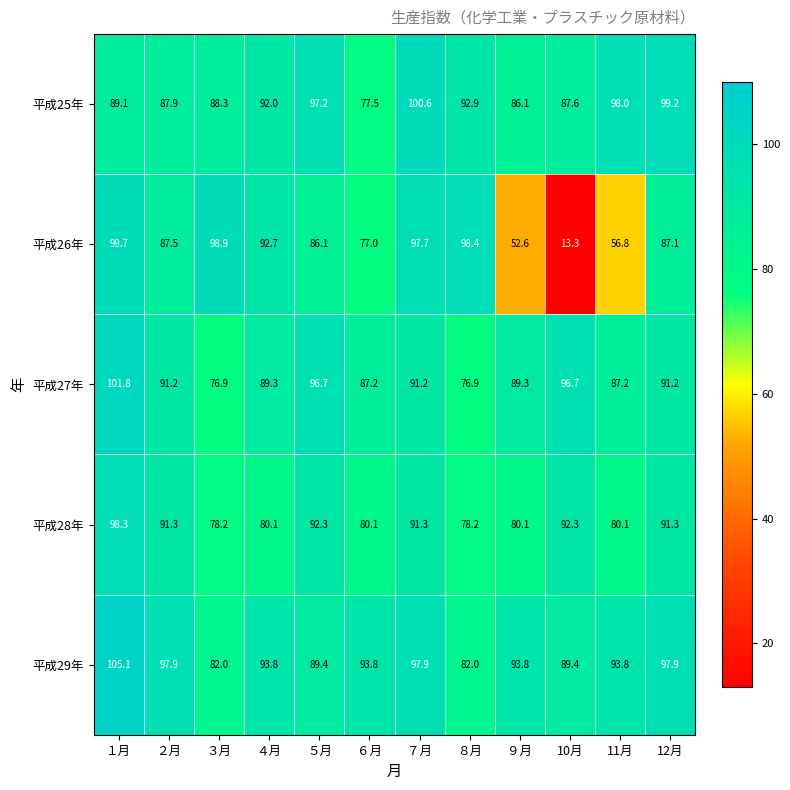

At how many categories does at least one series exceed 85?

12